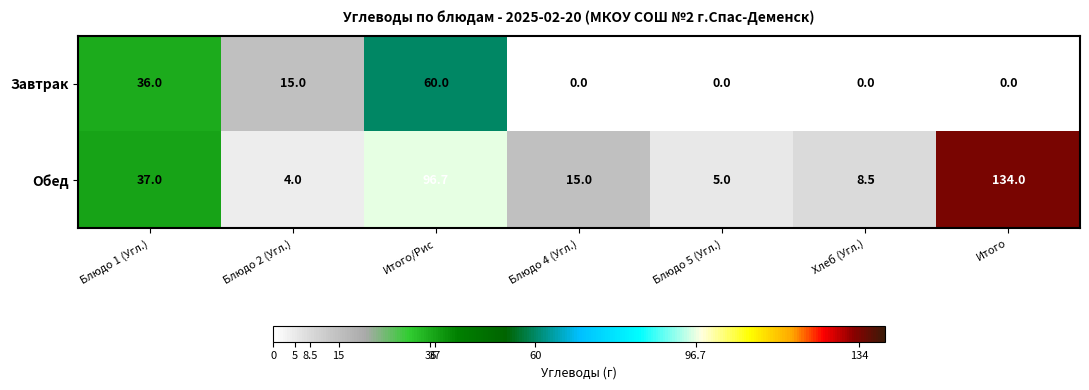

Reading left to right, extract all data points from this chart.

Завтрак: 36.0	15.0	60.0	0.0	0.0	0.0	0.0
Обед: 37.0	4.0	96.7	15.0	5.0	8.5	134.0